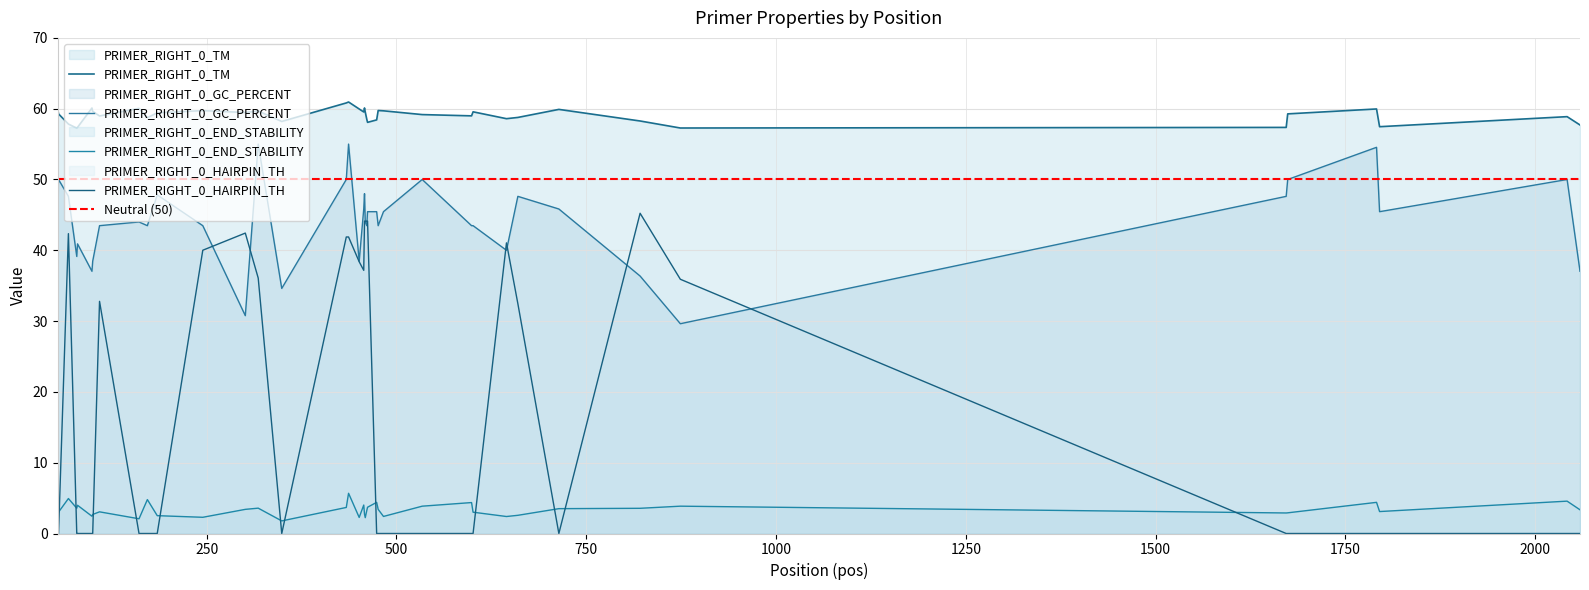

Reading left to right, what are all the values shown in this chart?

PRIMER_RIGHT_0_TM: 59.9	59.3	57.8	57.2	57.4	60.1	59.6	59.0	60.0	58.7	59.4	59.7	59.5	59.7	58.2	60.8	60.9	60.0	59.5	60.1	59.5	58.5	58.1	58.4	59.7	59.7	59.2	59.0	59.6	58.6	58.8	59.9	58.3	57.3	57.4	59.3	60.0	57.5	58.9	57.7
PRIMER_RIGHT_0_GC_PERCENT: 47.6	50.0	47.6	39.1	40.9	37.0	38.5	43.5	44.0	43.5	47.8	43.5	30.8	55.0	34.6	50.0	55.0	38.5	45.8	48.0	44.0	43.5	45.5	45.5	43.5	45.5	50.0	43.5	43.5	40.0	47.6	45.8	36.4	29.6	47.6	50.0	54.5	45.5	50.0	37.0
PRIMER_RIGHT_0_END_STABILITY: 2.7	3.0	4.9	3.6	4.0	2.4	2.7	3.1	2.1	4.8	2.5	2.3	3.4	3.6	1.8	3.7	5.7	2.3	4.0	2.7	2.2	3.2	3.7	4.4	3.4	2.4	3.9	4.4	3.0	2.4	2.6	3.5	3.6	3.9	2.9	2.9	4.4	3.1	4.6	3.4
PRIMER_RIGHT_0_HAIRPIN_TH: 0.0	0.0	42.4	0.0	0.0	0.0	0.0	32.8	0.0	0.0	0.0	40.0	42.4	36.1	0.0	41.9	41.9	38.4	37.2	44.1	44.1	44.1	44.1	0.0	0.0	0.0	0.0	0.0	0.0	41.0	32.5	0.0	45.2	35.9	0.0	0.0	0.0	0.0	0.0	0.0